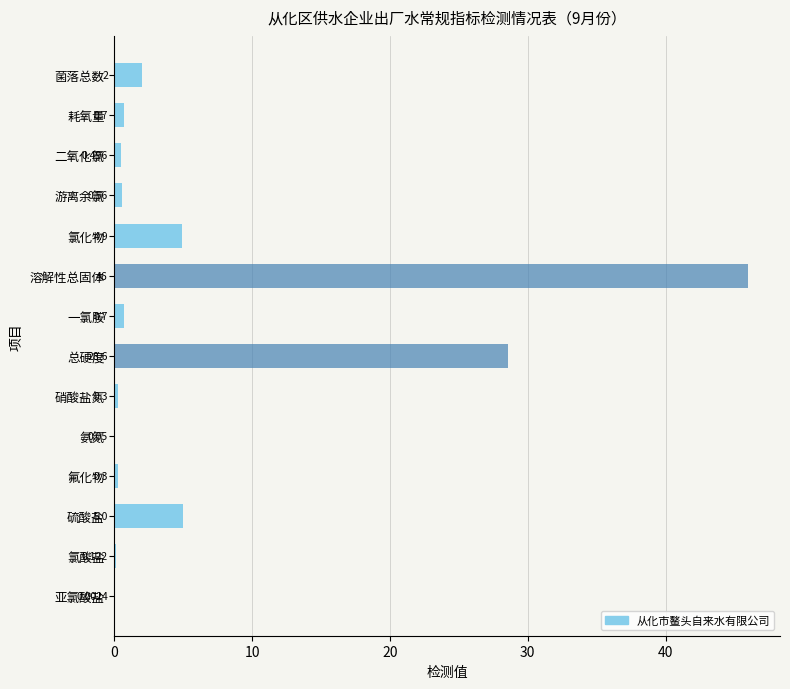

Which category has the highest value across all series?

溶解性总固体